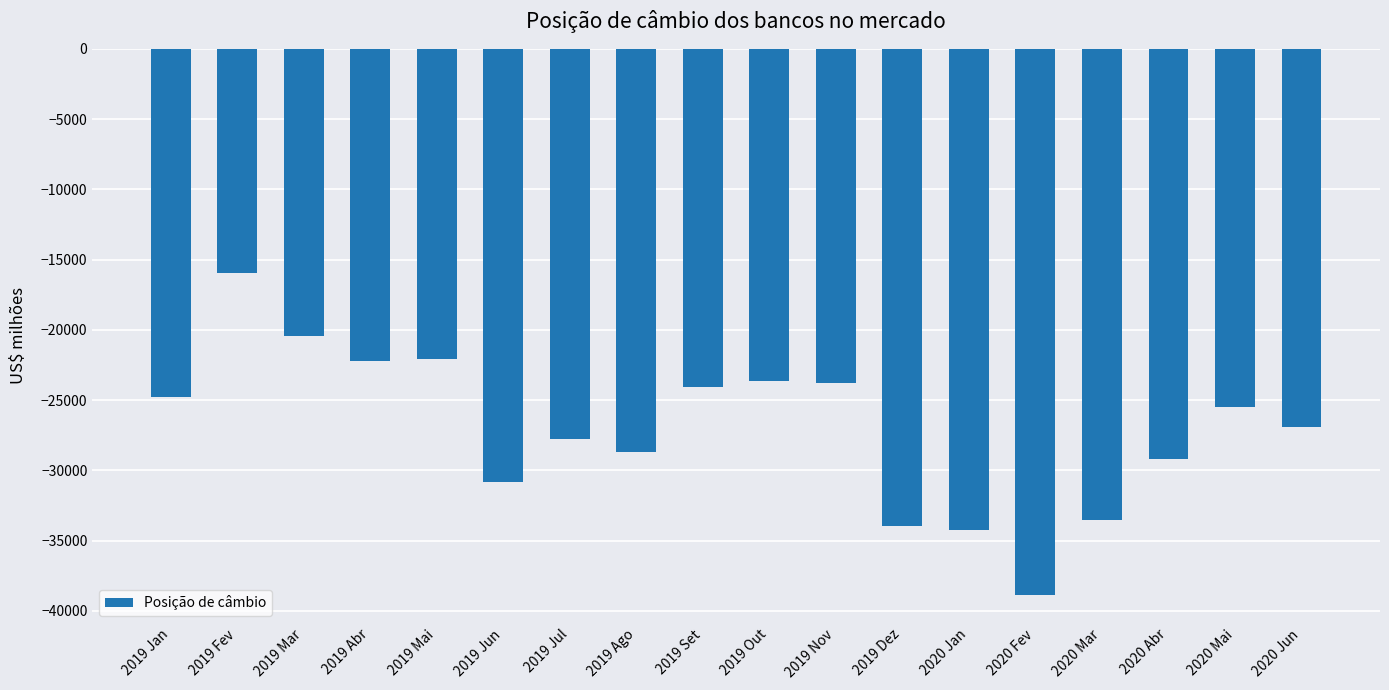

At which category does the chart reach its minimum across all series?

2020 Fev